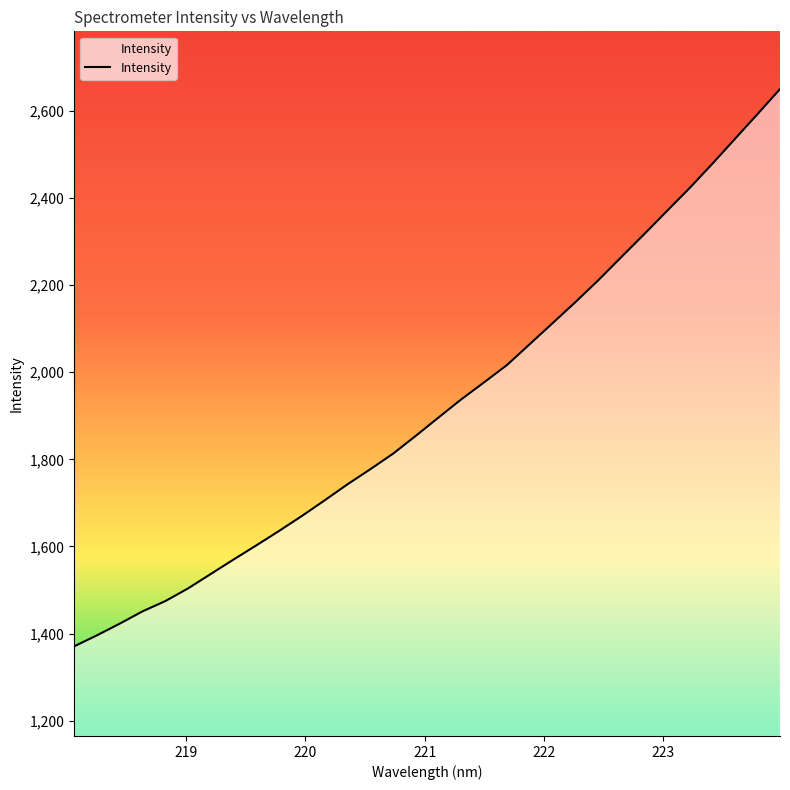

What is the difference between the maximum and minimum values?

1278.6